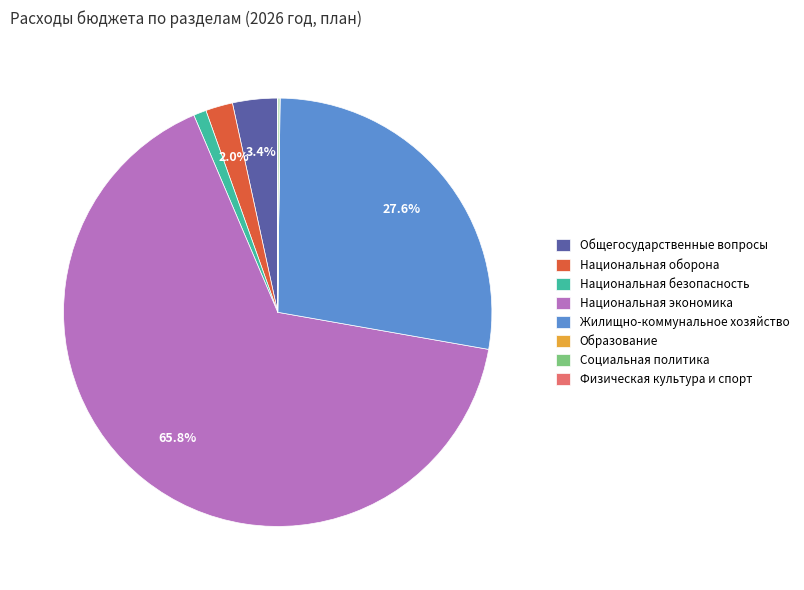

Which category has the biggest portion of the pie?

Национальная экономика